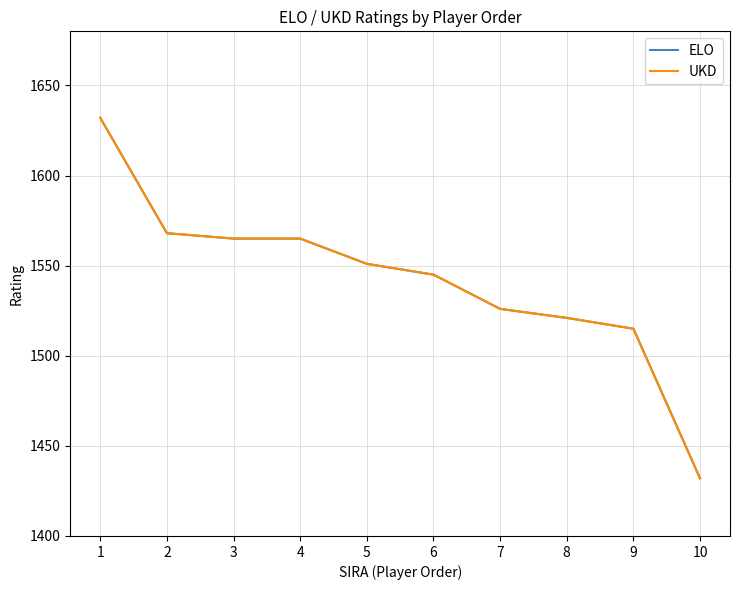

Does the chart have visible grid lines?

Yes